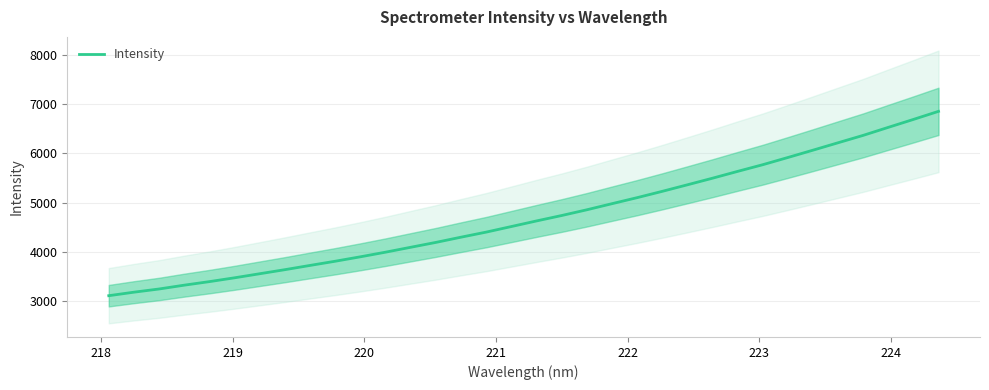

What is the minimum value for Intensity?

3113.7